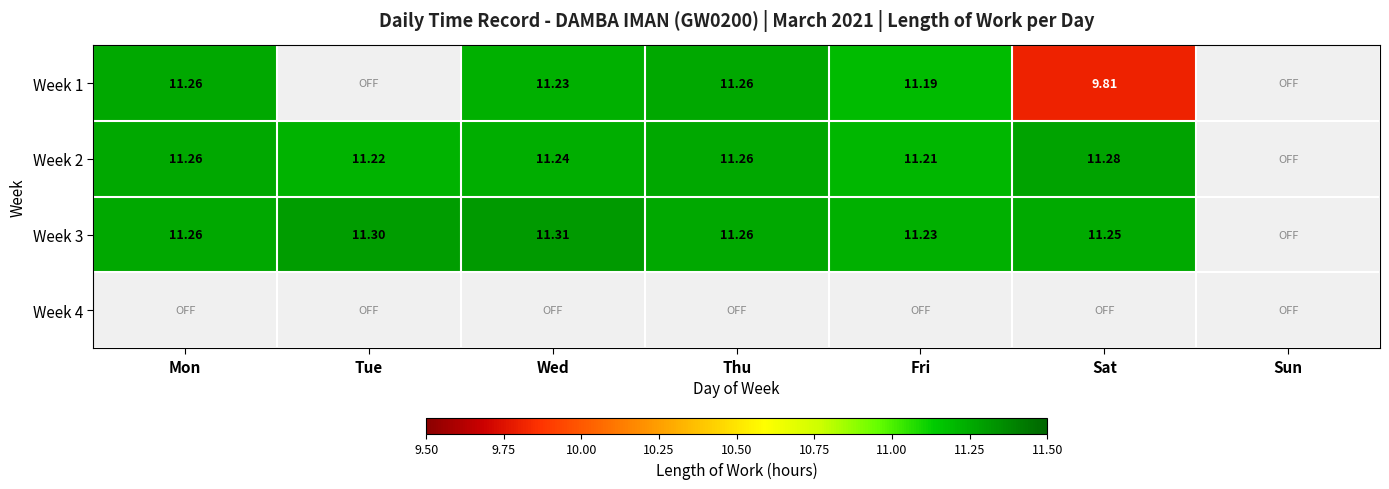

What is the smallest value displayed?

9.8